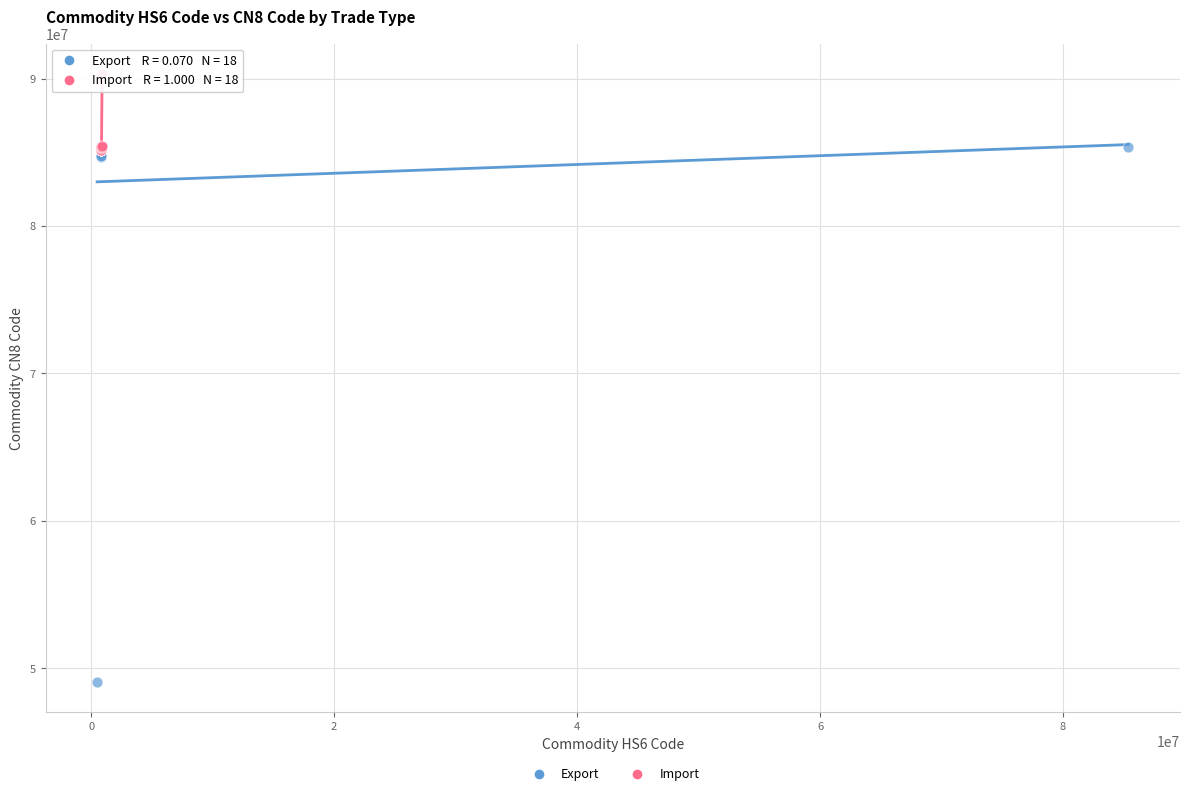

Which series contains the lowest Y value?

Export